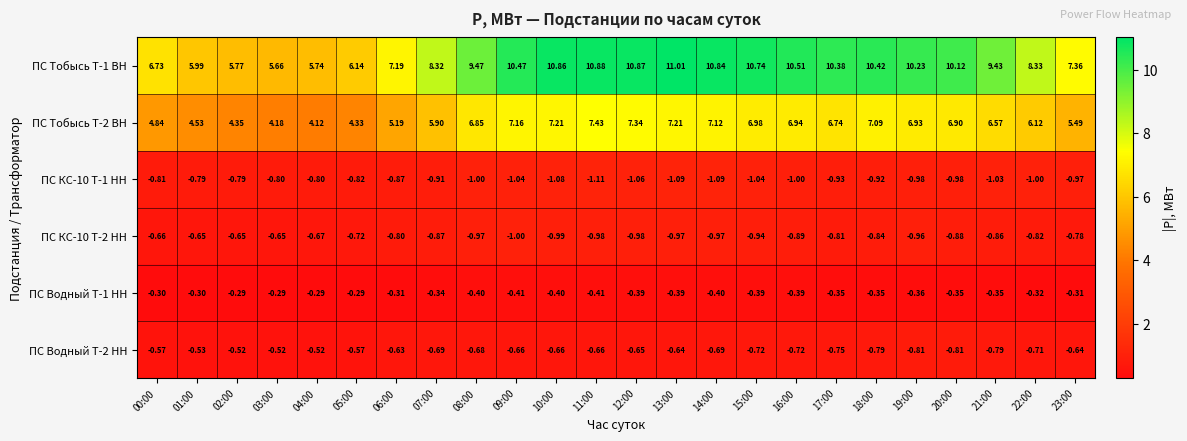

Is the value of ПС Тобысь Т-2 ВН at 05:00 greater than the value of ПС КС-10 Т-1 НН at 15:00?

Yes